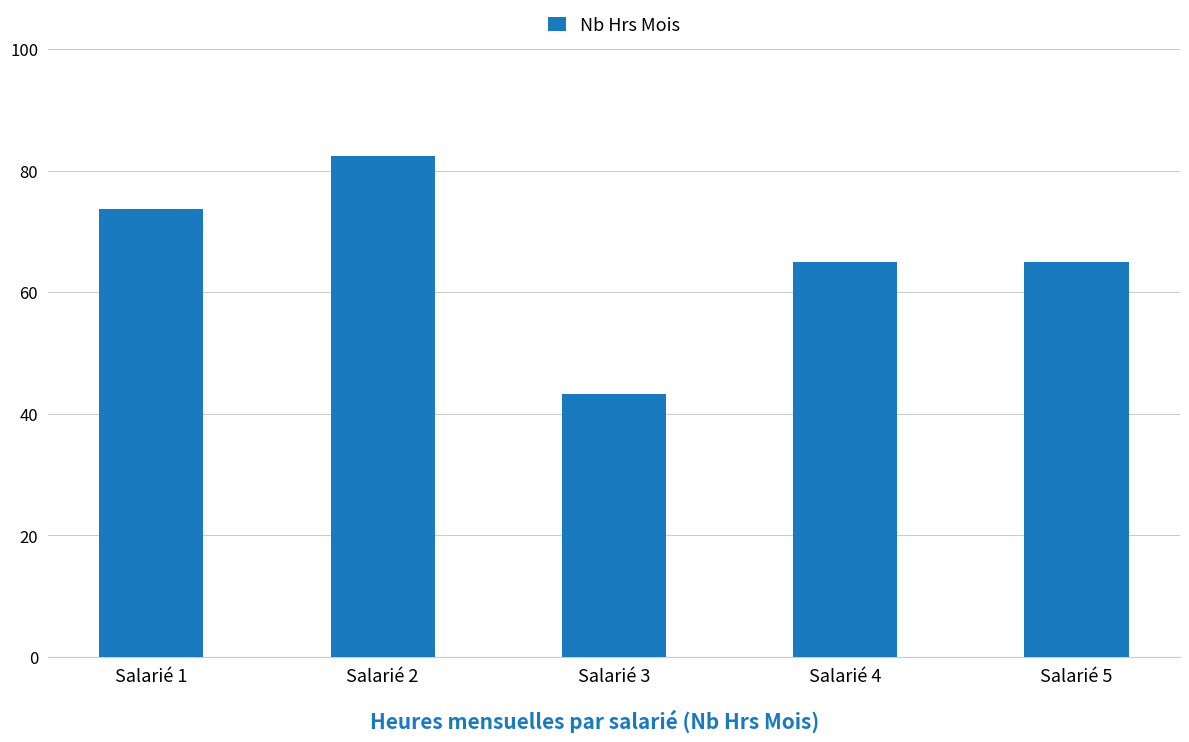

Which category has the highest value across all series?

Salarié 2